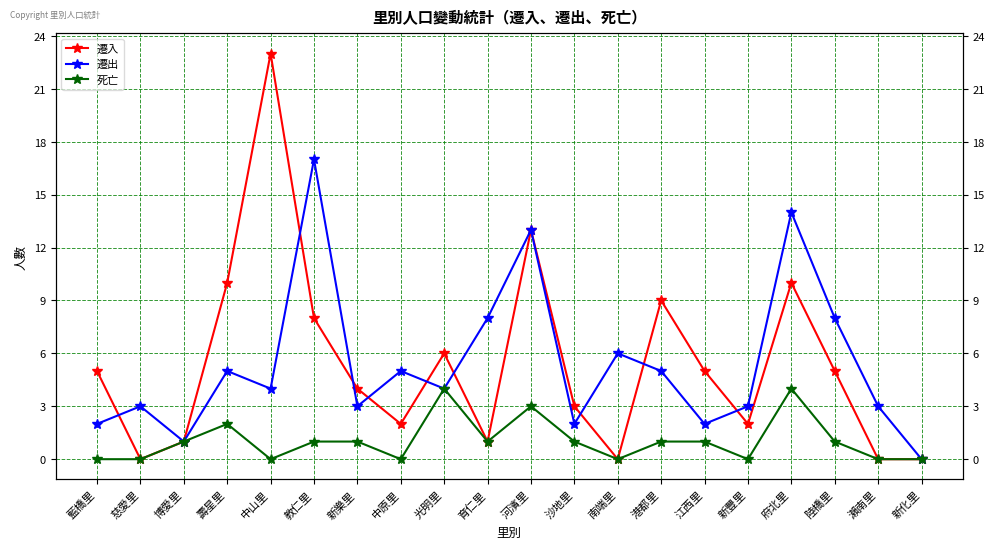

Reading left to right, list all the values displayed in this chart.

遷入: 5	0	1	10	23	8	4	2	6	1	13	3	0	9	5	2	10	5	0	0
遷出: 2	3	1	5	4	17	3	5	4	8	13	2	6	5	2	3	14	8	3	0
死亡: 0	0	1	2	0	1	1	0	4	1	3	1	0	1	1	0	4	1	0	0